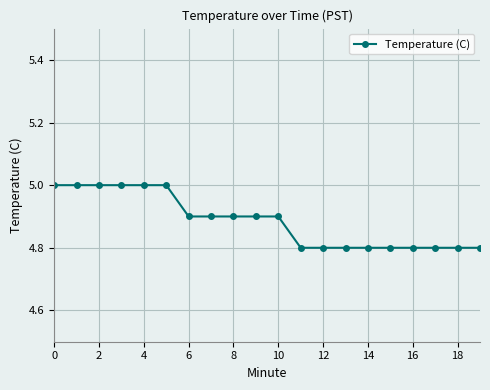

Reading right to left, extract all data points from this chart.

4.8	4.8	4.8	4.8	4.8	4.8	4.8	4.8	4.8	4.9	4.9	4.9	4.9	4.9	5.0	5.0	5.0	5.0	5.0	5.0